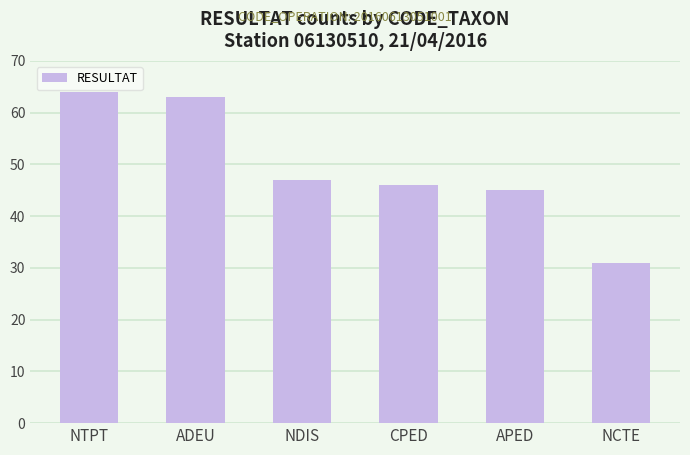

What position from the left is APED?

5